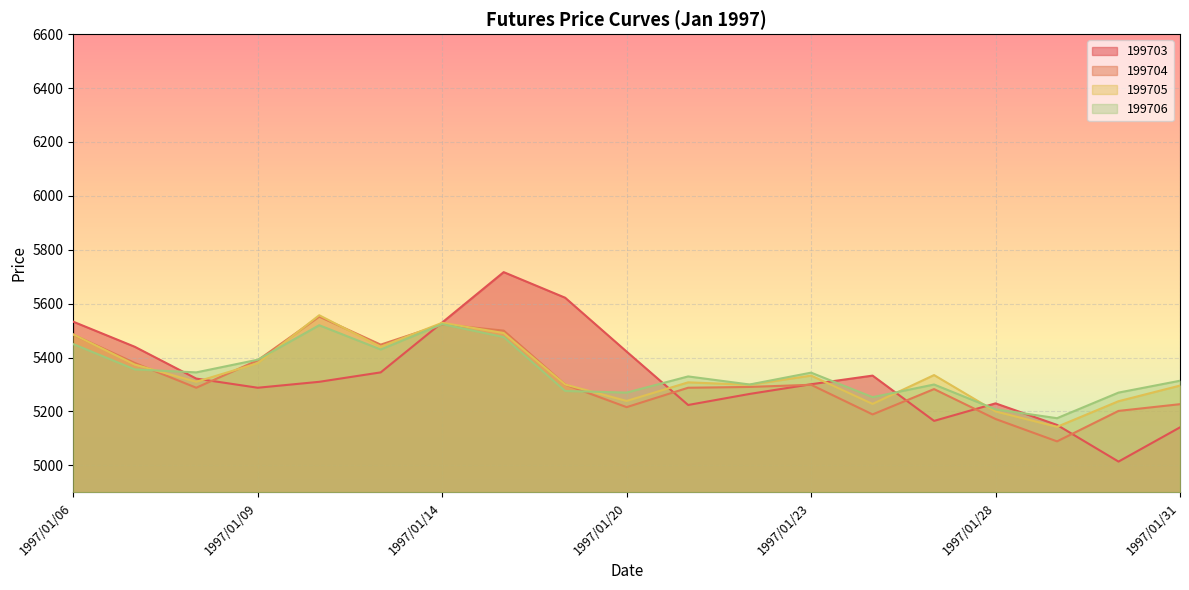

What is the difference between the highest and lowest values at 1997/01/17?

24